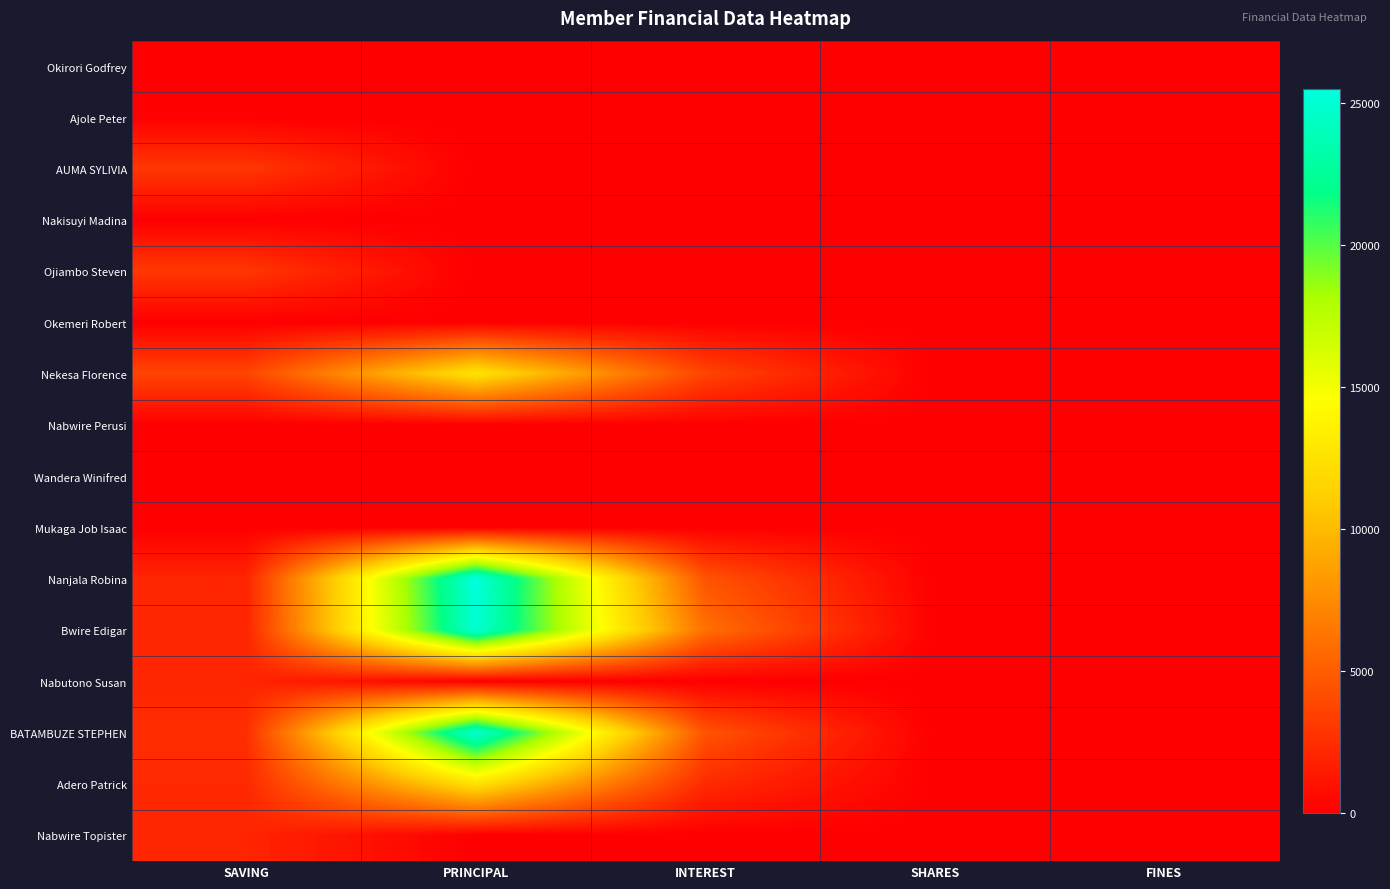

At FINES, list the series in order from smallest to largest.

Okirori Godfrey, Ajole Peter, AUMA SYLIVIA, Nakisuyi Madina, Ojiambo Steven, Okemeri Robert, Nekesa Florence, Nabwire Perusi, Wandera Winifred, Mukaga Job Isaac, Nanjala Robina, Bwire Edigar, Nabutono Susan, BATAMBUZE STEPHEN, Adero Patrick, Nabwire Topister